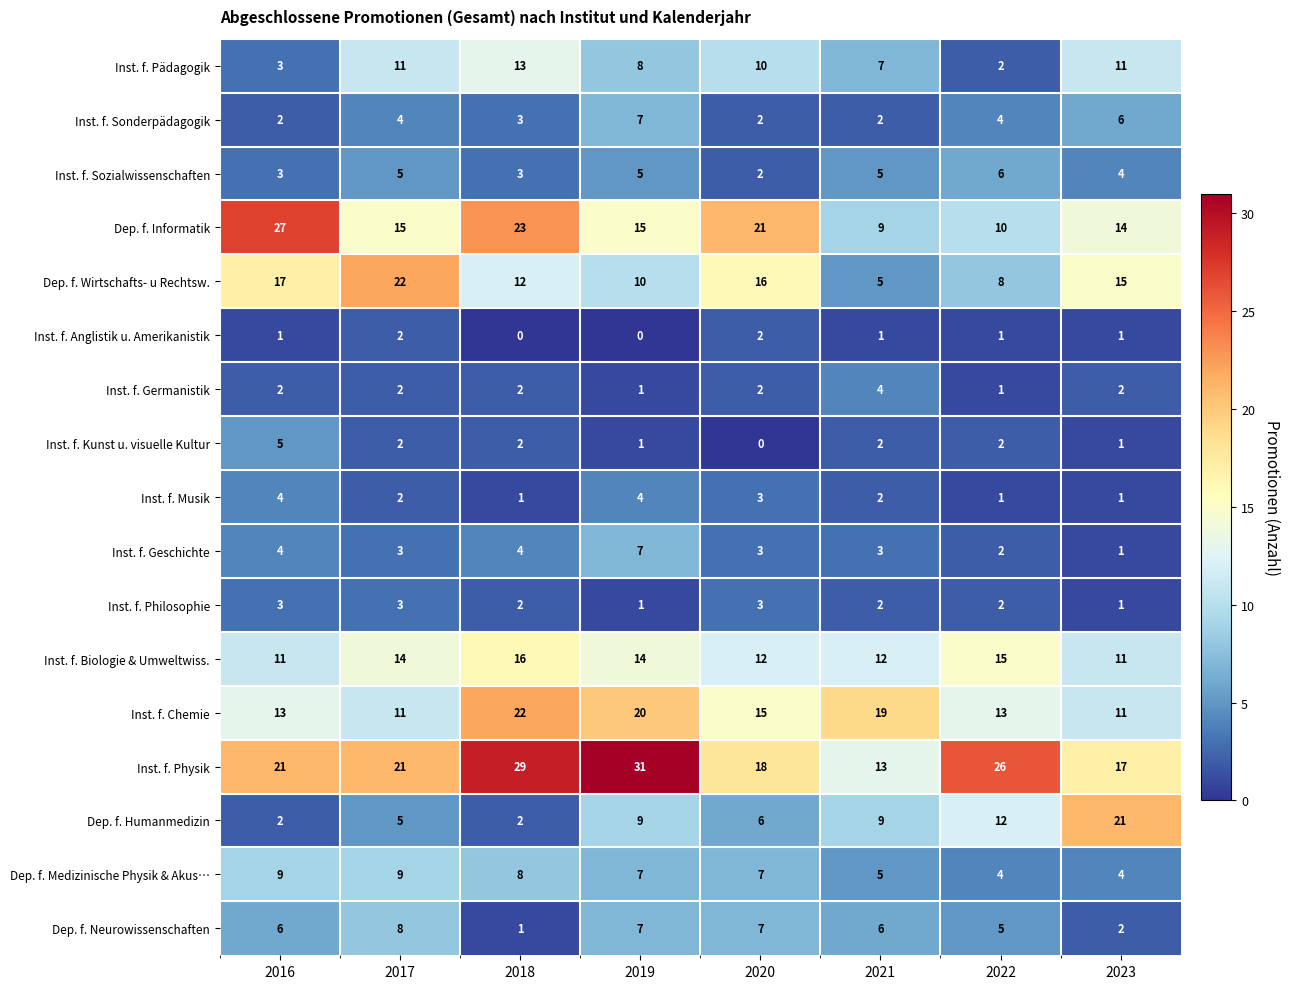

At which label is Dep. f. Humanmedizin closest to 11?

2022